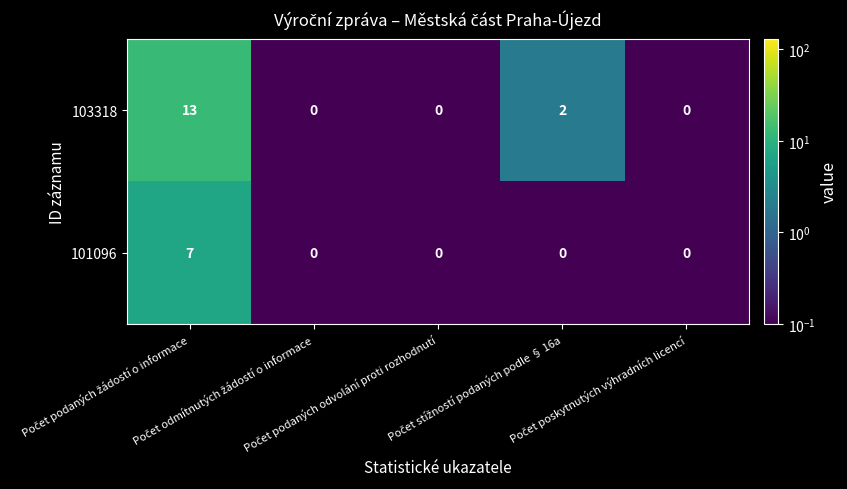

What is the average value of the 103318 series?

3